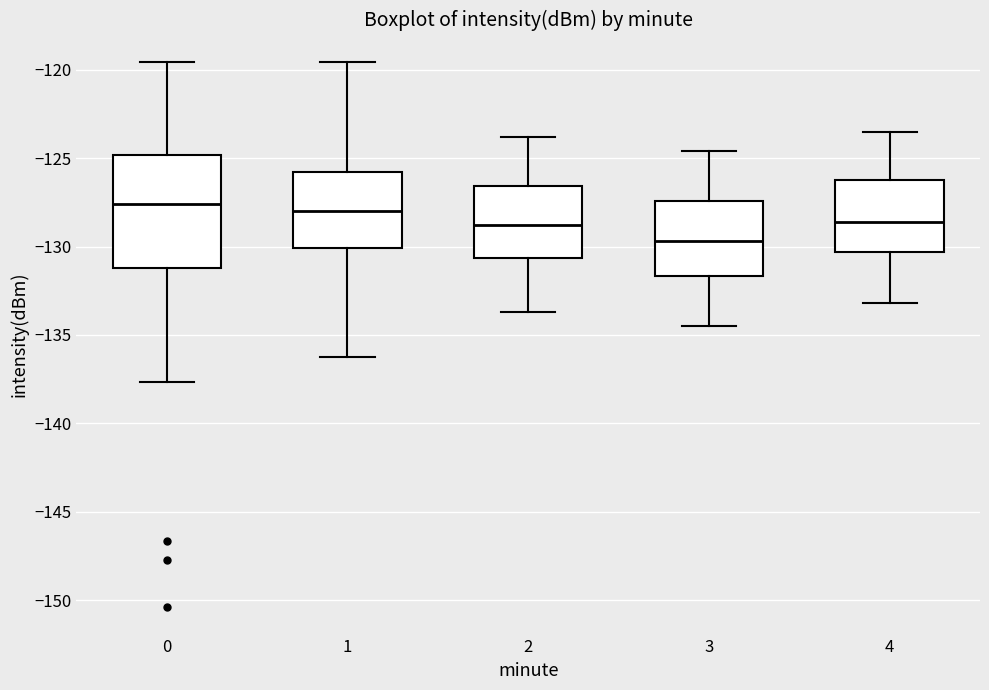

Reading left to right, read every box against the y-axis: the position of its median line, the range the box covers, and the ends of its whiskers. The values are not printed on the chart, so give them approximately, as read against the axis.

0: median -127.5, box -131.0 to -125.0, whiskers -137.5 to -119.5
1: median -128.0, box -130.0 to -126.0, whiskers -136.5 to -119.5
2: median -129.0, box -130.5 to -126.5, whiskers -133.5 to -124.0
3: median -129.5, box -131.5 to -127.5, whiskers -134.5 to -124.5
4: median -128.5, box -130.5 to -126.0, whiskers -133.0 to -123.5